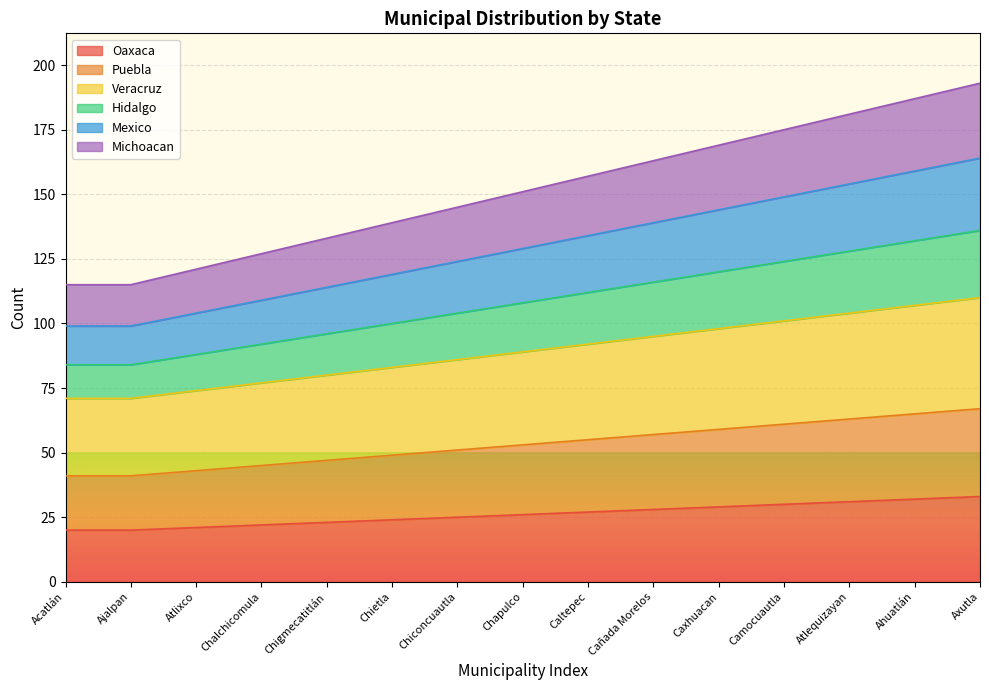

At which label is Michoacan closest to 154?

Chapulco